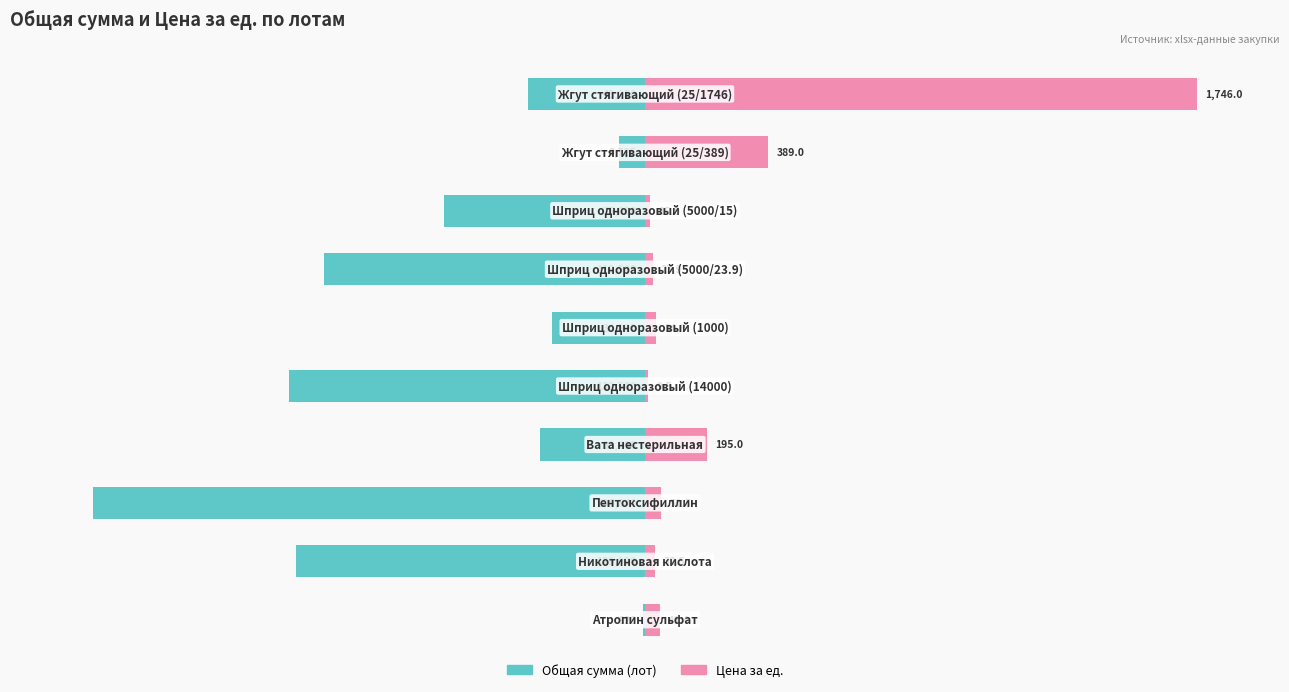

The Цена за ед. series shows 4.5 at 0. True or false?

False